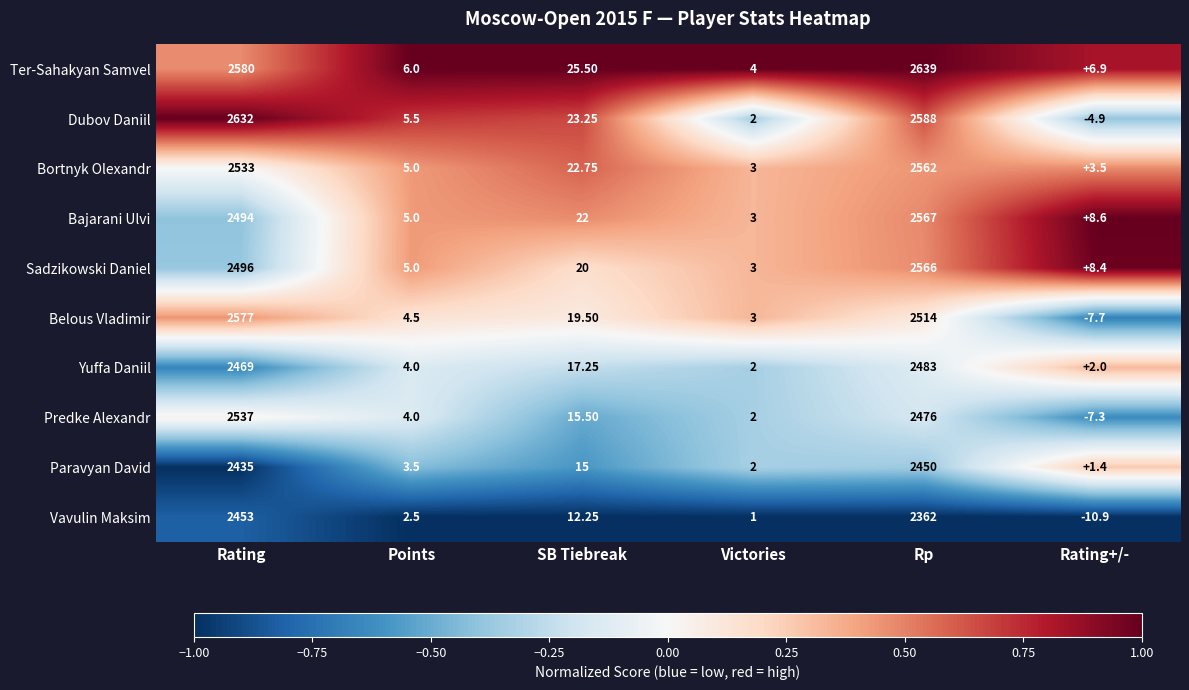

Which series has the widest spread of values?

Dubov Daniil